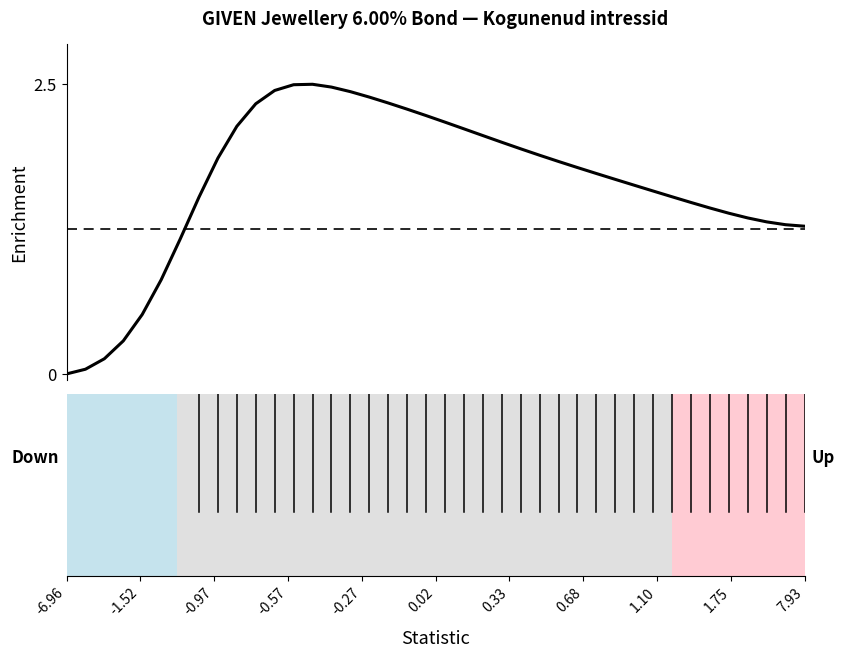

What is the difference between the maximum and minimum values?

2.5